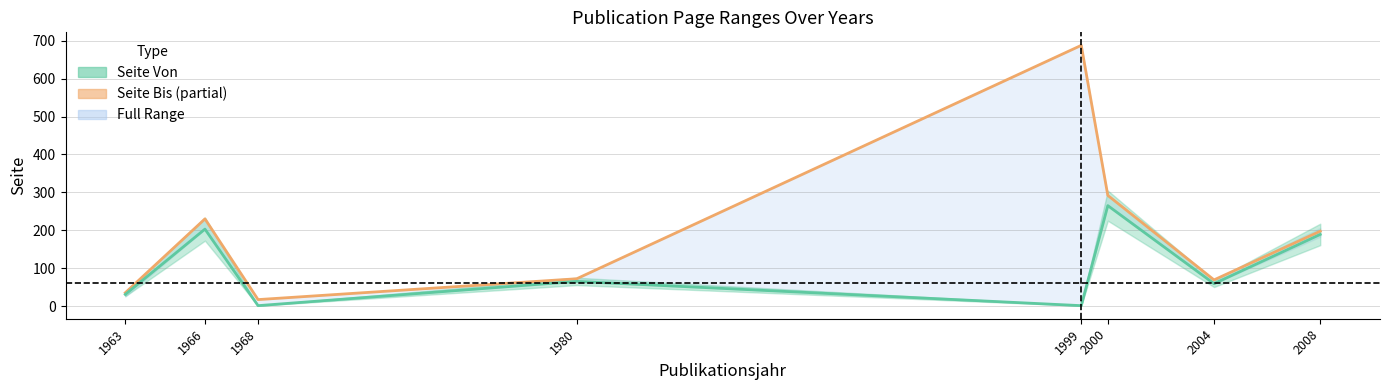

What is the highest value of the Seite Bis series?

688